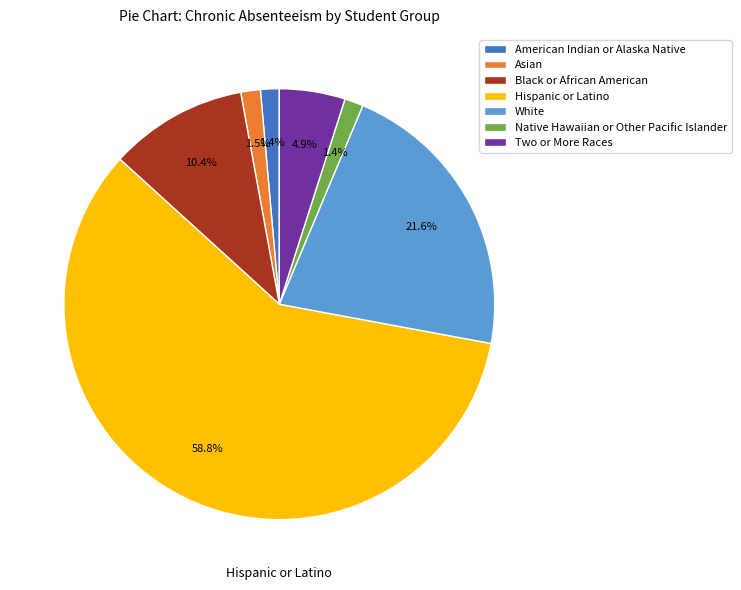

To the nearest percent, what percentage of the pie is Black or African American?

10%